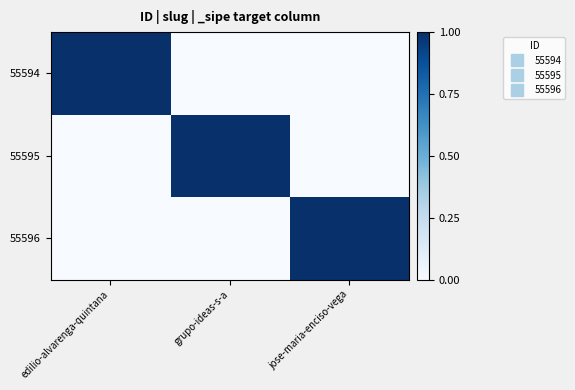

Reading left to right, transcribe all the data shown in this chart.

55594: edilio-alvarenga-quintana=1	grupo-ideas-s-a=0	jose-maria-enciso-vega=0
55595: edilio-alvarenga-quintana=0	grupo-ideas-s-a=1	jose-maria-enciso-vega=0
55596: edilio-alvarenga-quintana=0	grupo-ideas-s-a=0	jose-maria-enciso-vega=1